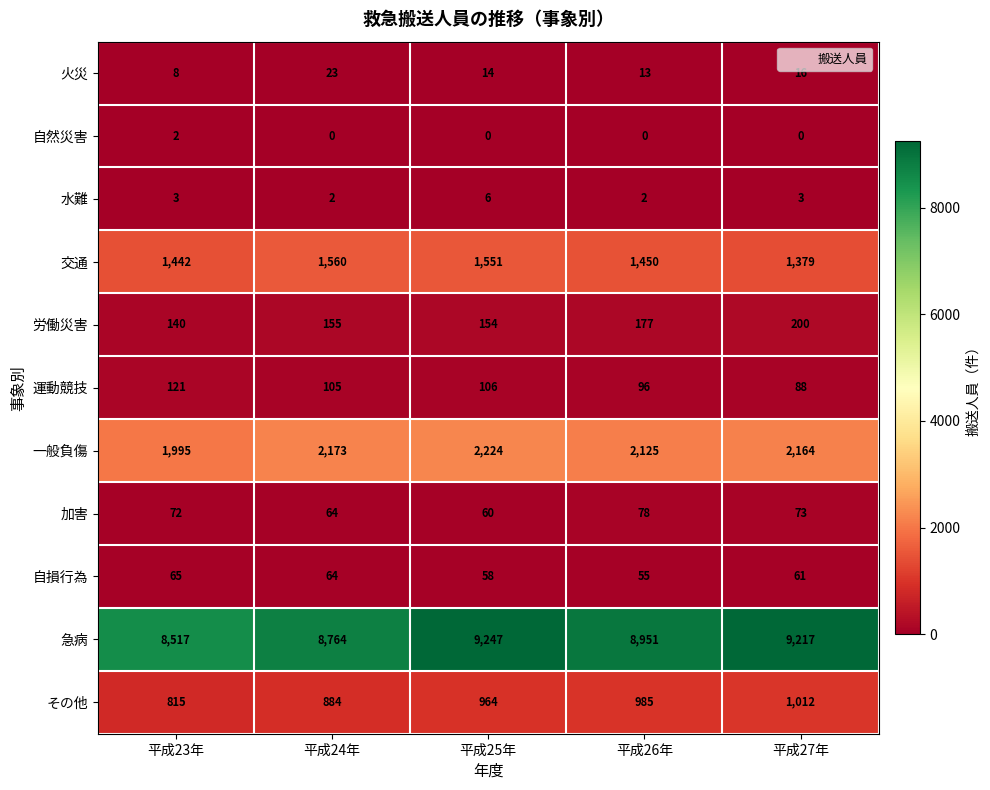

At which category is the sum across all series the highest?

平成25年